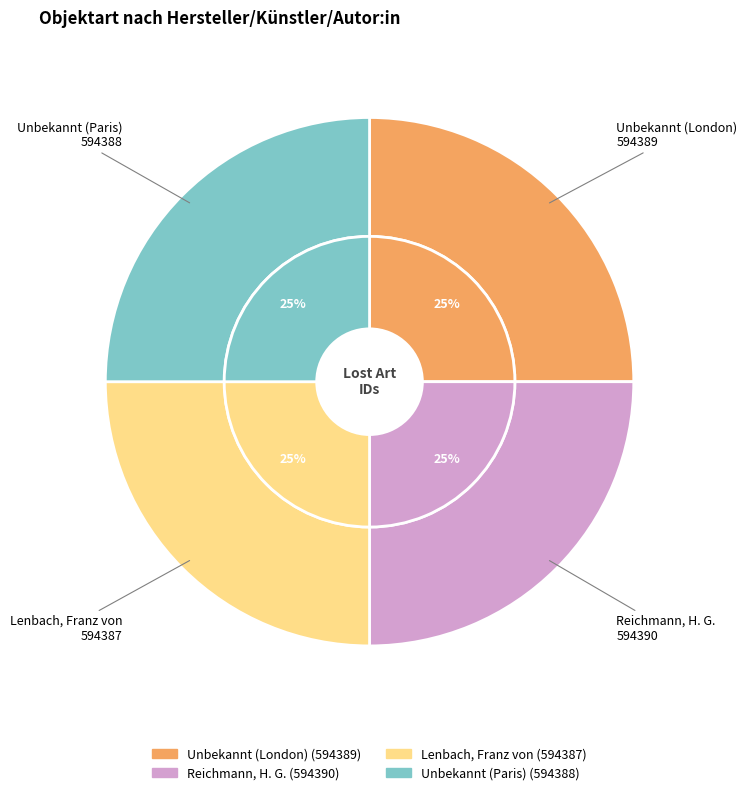

To the nearest percent, what percentage of the pie is Lenbach, Franz von?

25%